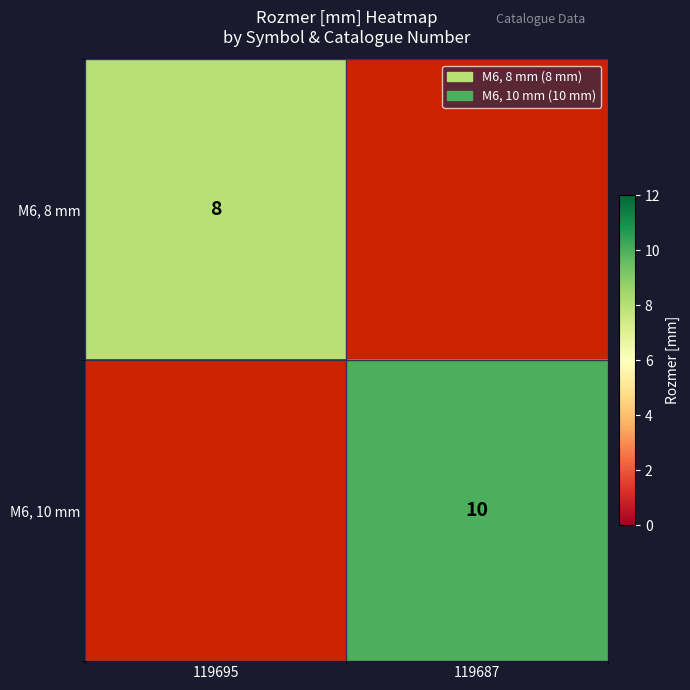

True or false: M6, 10 mm has a value of 16 at 119687.

False